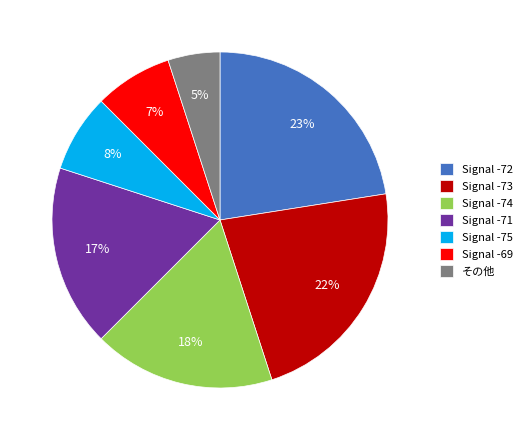

Is there a majority slice in this chart?

No